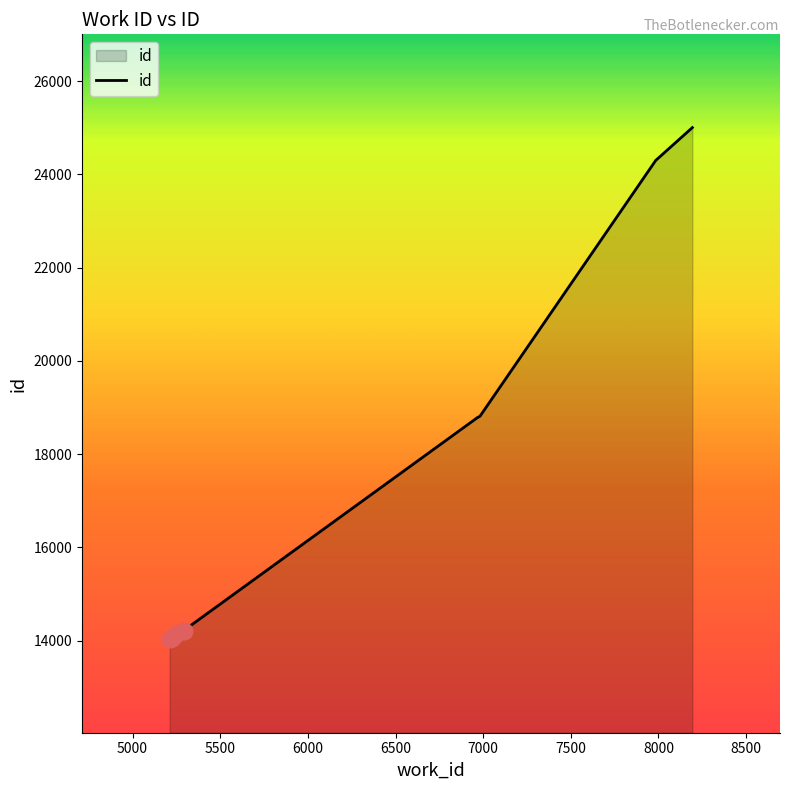

Reading left to right, list all the values displayed in this chart.

5212=14027	5225=14056	5250=14145	5292=14218	6966=18782	6966=18783	6976=18803	6982=18816	7984=24300	8193=25005